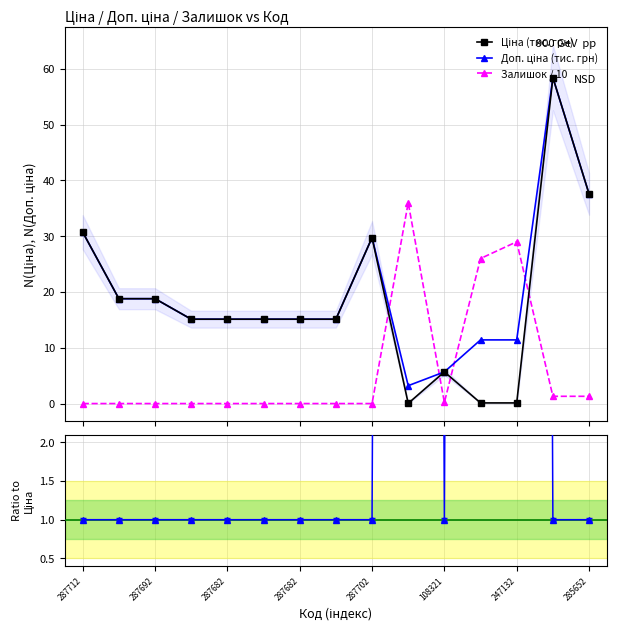

The Доп. ціна (тис. грн) series shows 3.8 at 108321. True or false?

False